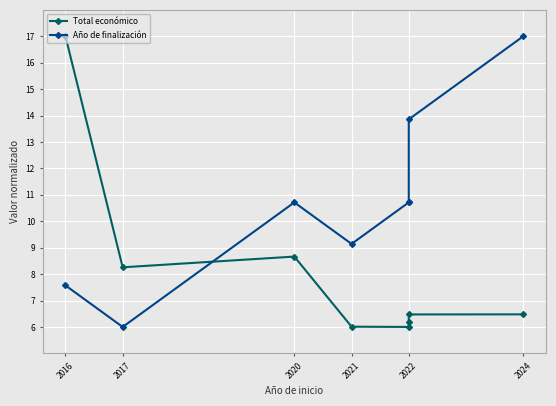

How many interior local valleys does the Total económico series have?

2